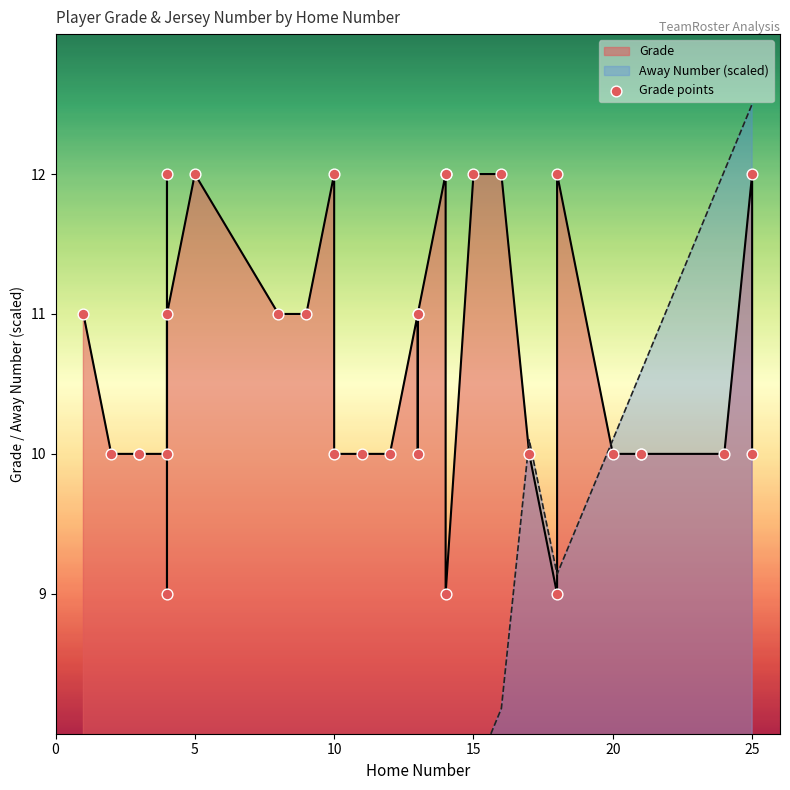

Which has a higher value, 15 or 15?

15